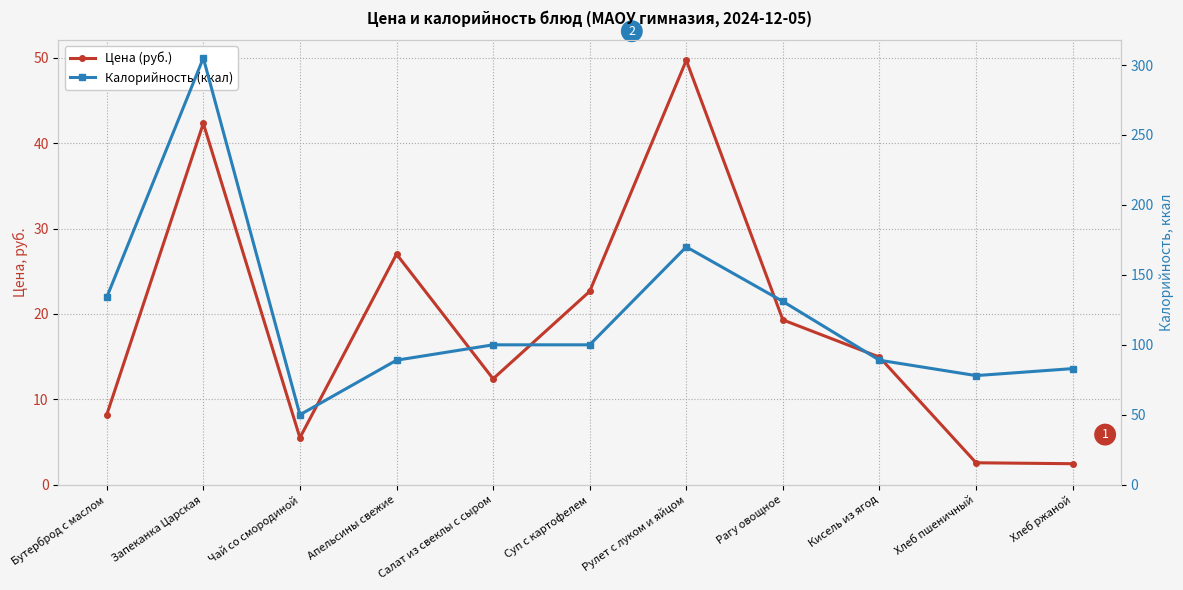

How many interior local valleys does the Калорийность (ккал) series have?

2